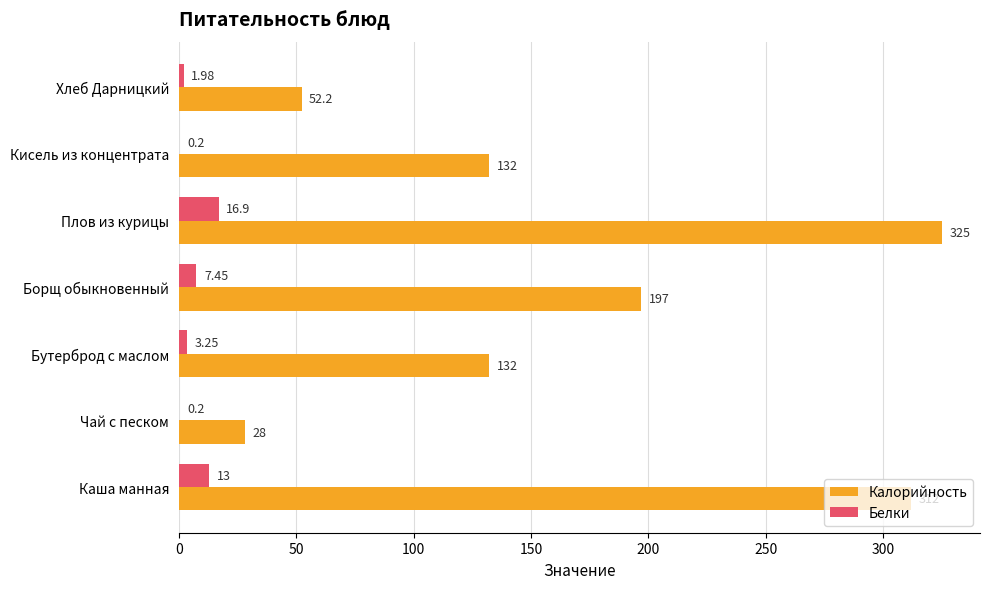

Count the number of data series in this chart.

2